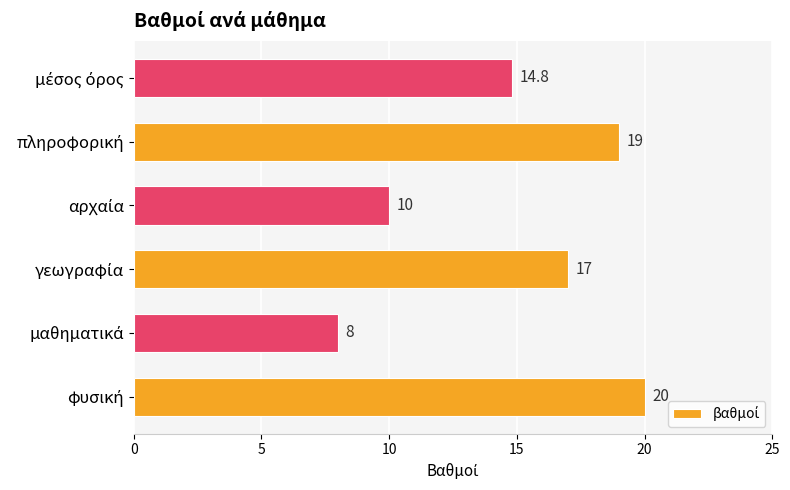

What is the difference between the second highest and minimum values?

11.0